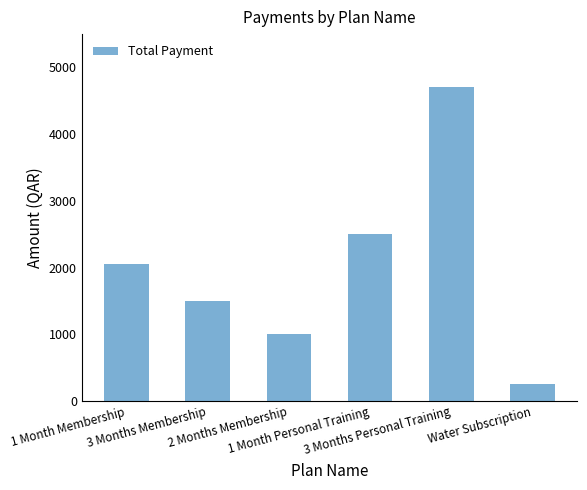

What is the ratio of the value at 1 Month Membership to the value at Water Subscription?

8.2